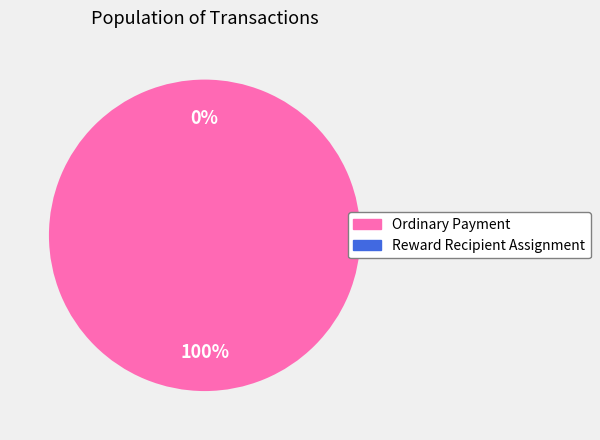

To the nearest percent, what is the difference between the Ordinary Payment and Reward Recipient Assignment slice percentages?

100%